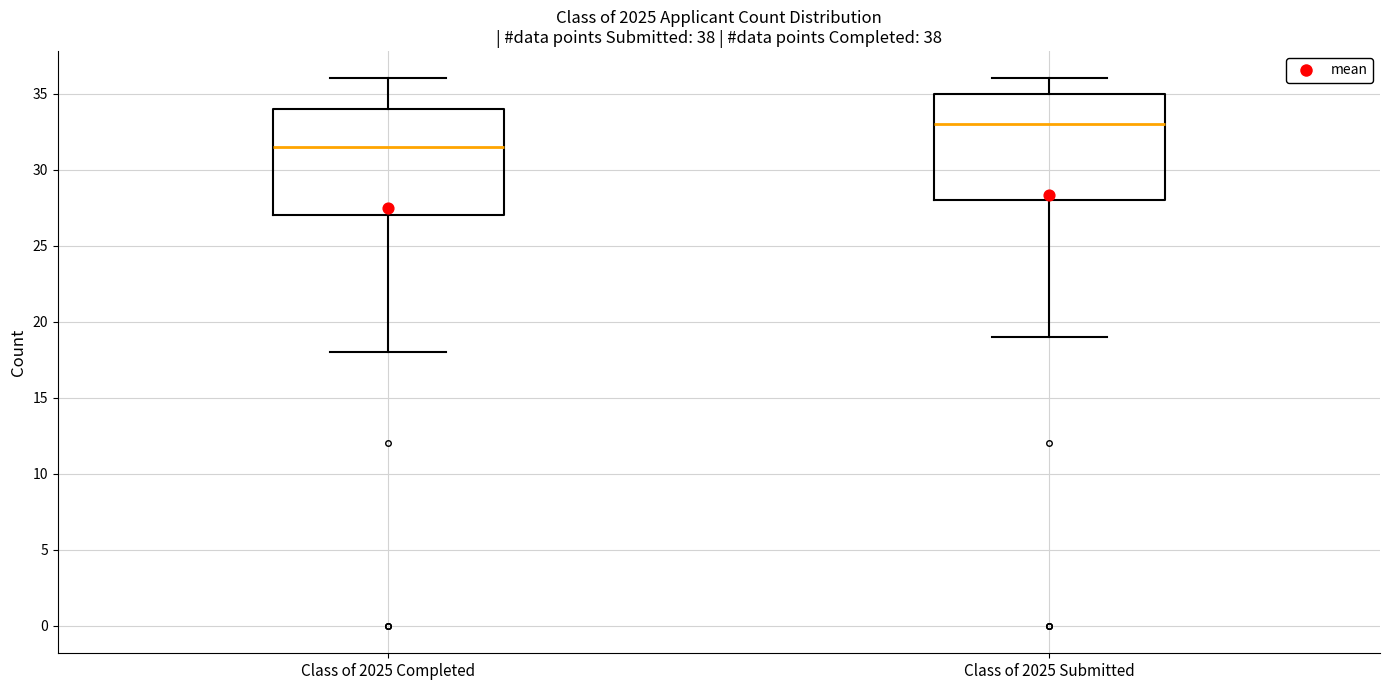

Which box's median line is the highest?

Class of 2025 Submitted